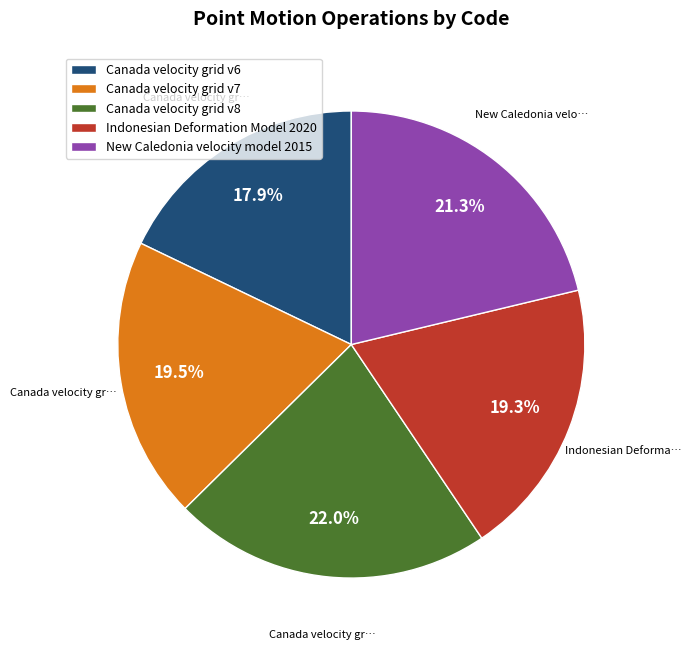

To the nearest percent, what is the difference between the New Caledonia velocity model 2015 and Canada velocity grid v7 slice percentages?

2%